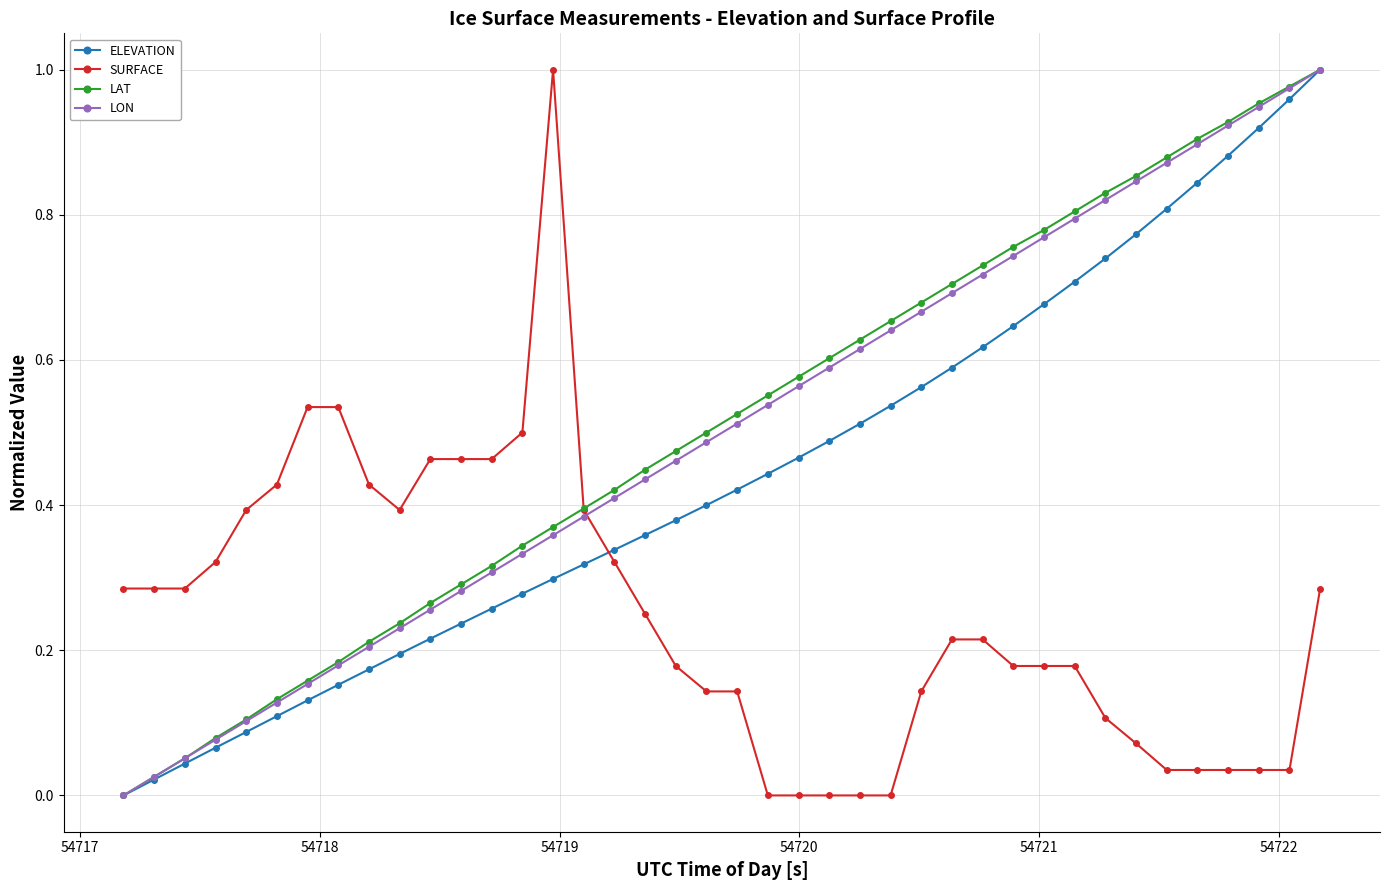

True or false: LON has more than 2 points higher than both neighbors.

False